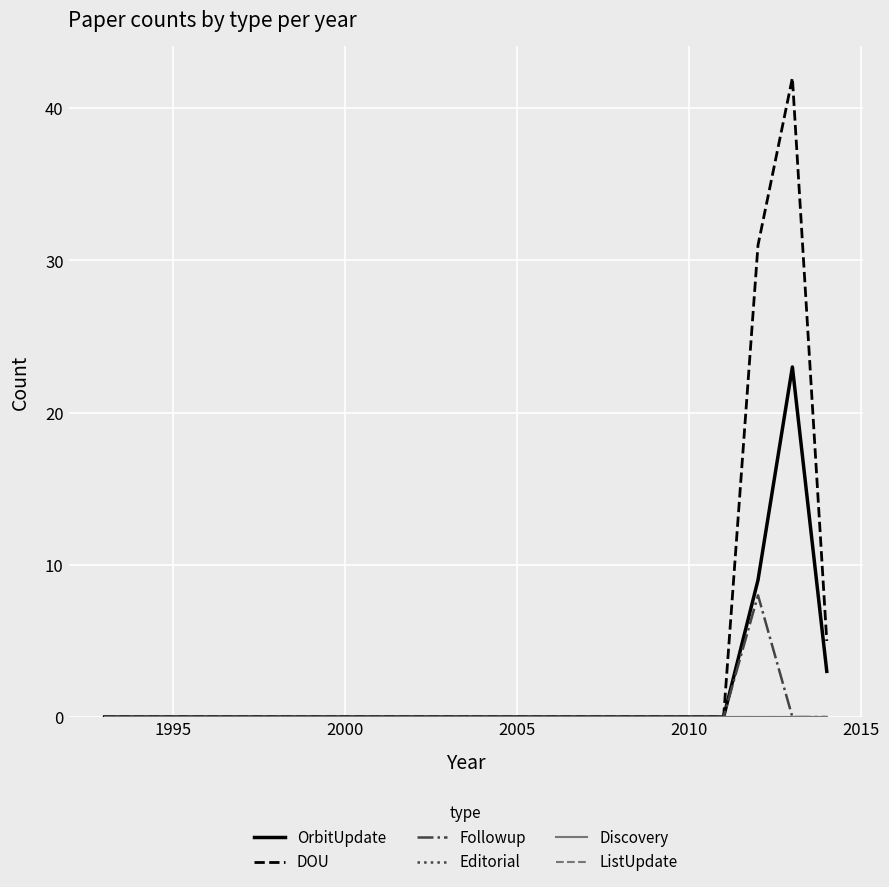

Does the chart display data point markers on the line(s)?

No